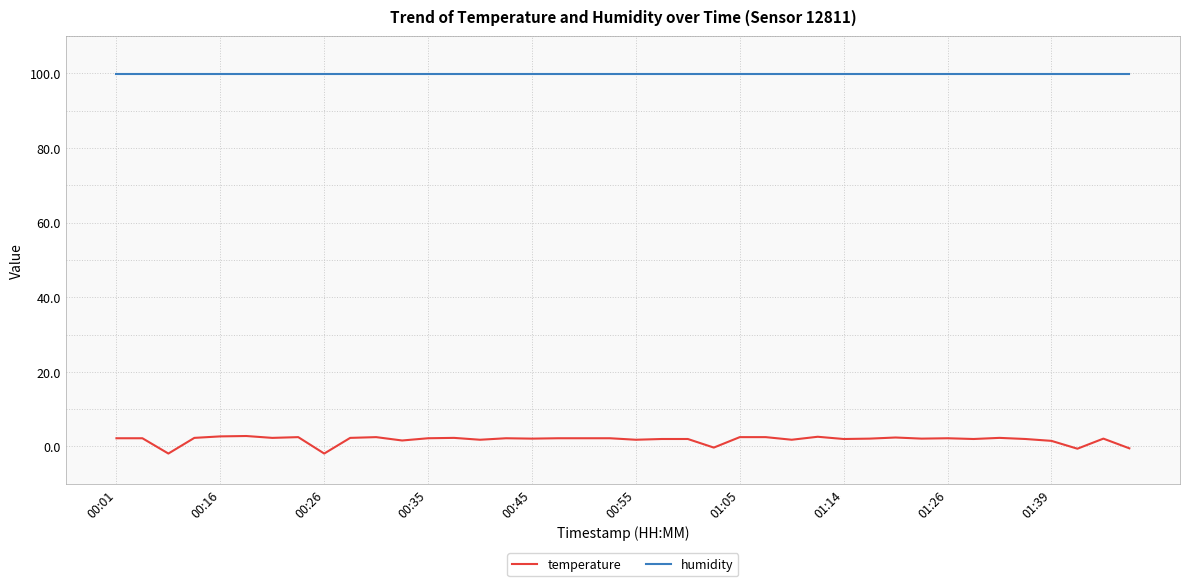

Which series has the largest range (max minus min)?

temperature